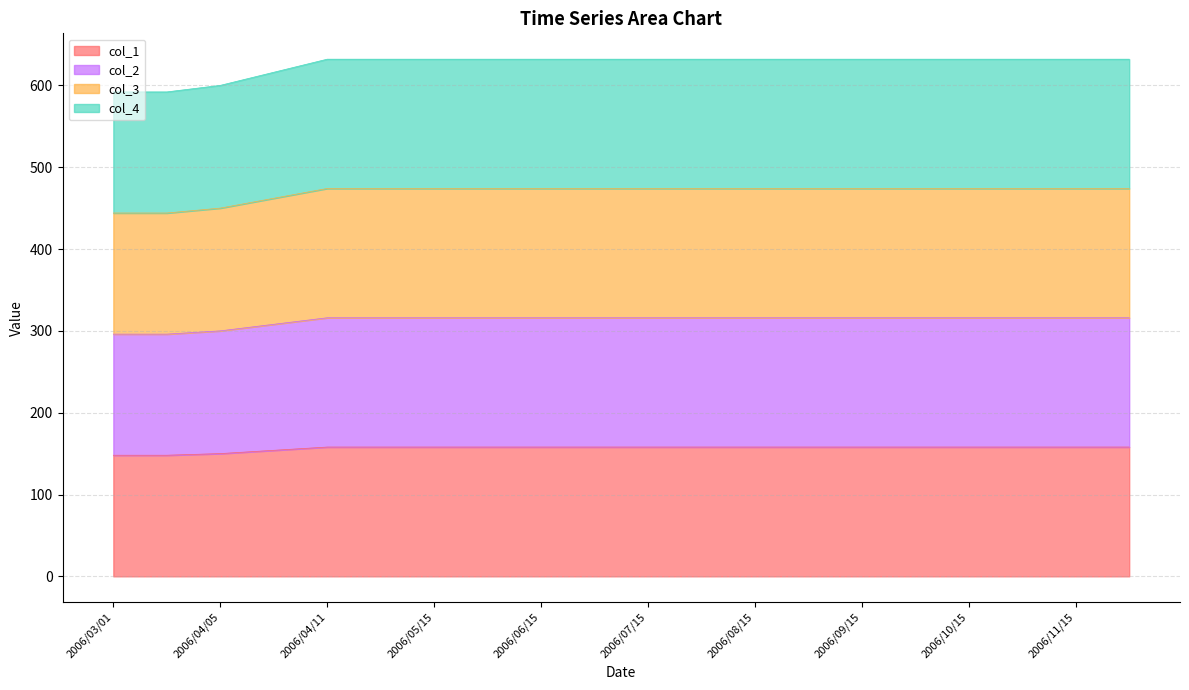

Does the chart have visible grid lines?

Yes